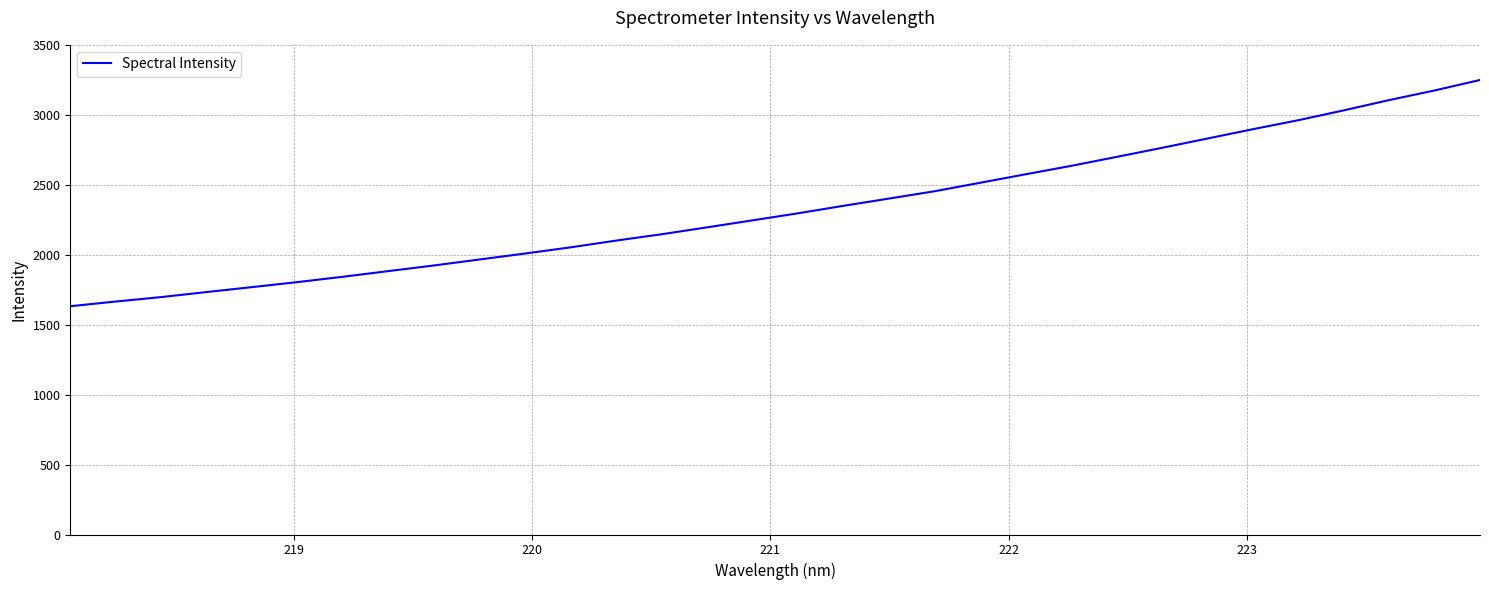

What is the greatest value displayed?

3248.9